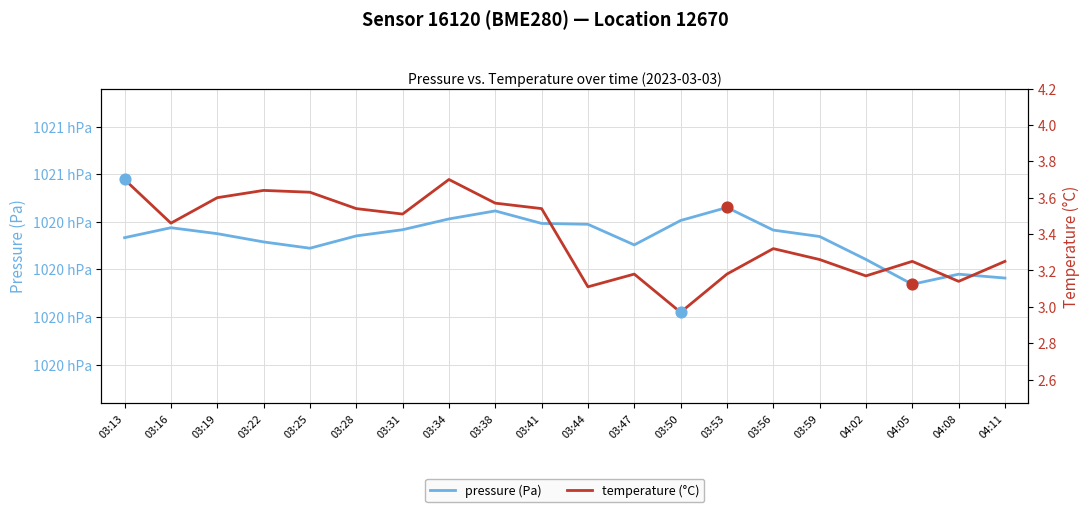

Is the value of pressure (Pa) at 03:50 greater than the value of temperature (°C) at 03:19?

Yes